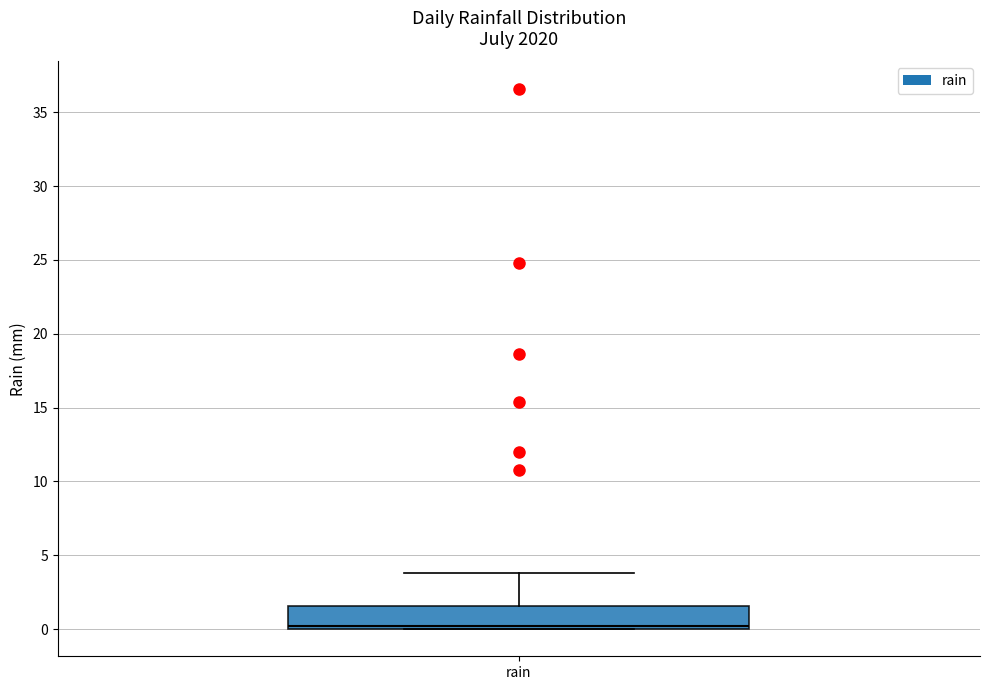

Read this box plot against the y-axis: the position of the median line, the range covered by the box, and the ends of both whiskers. The values are not printed on the chart, so give them approximately, as read against the axis.

median 0.0 (just above the box's lower edge), box 0.0 to 1.5, whiskers 0.0 to 4.0